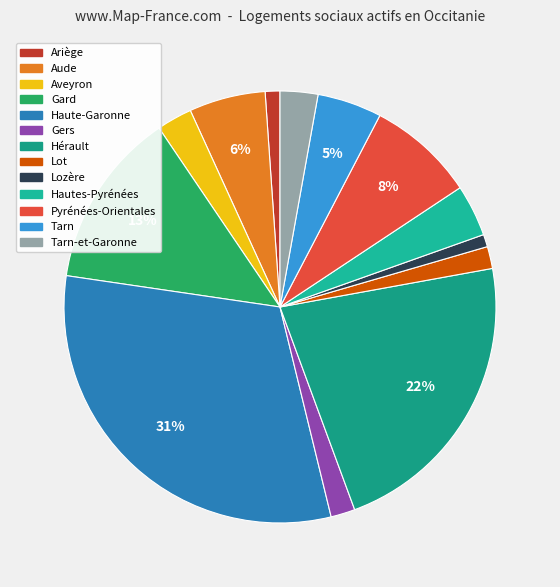

To the nearest percent, what is the average slice percentage?

8%